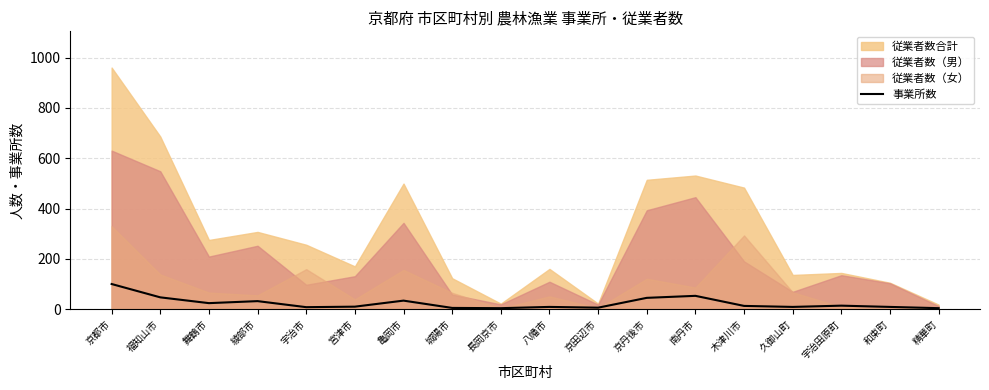

At which label does 事業所数 reach its peak?

京都市